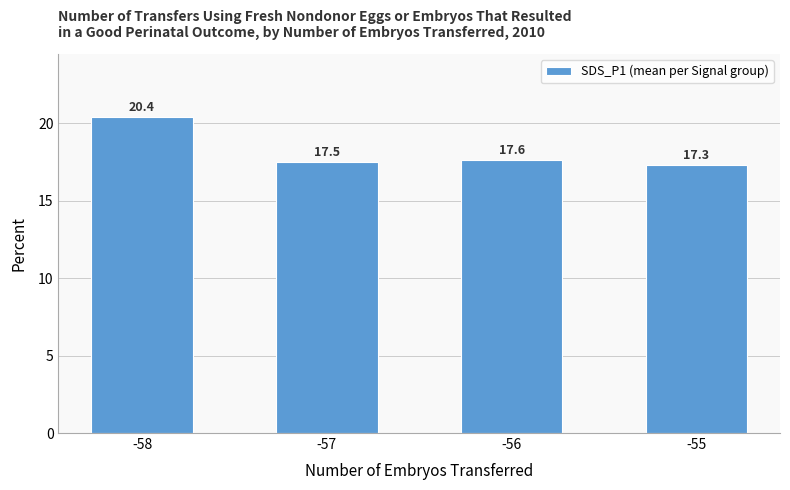

Between -55 and -56, which is larger?

-56